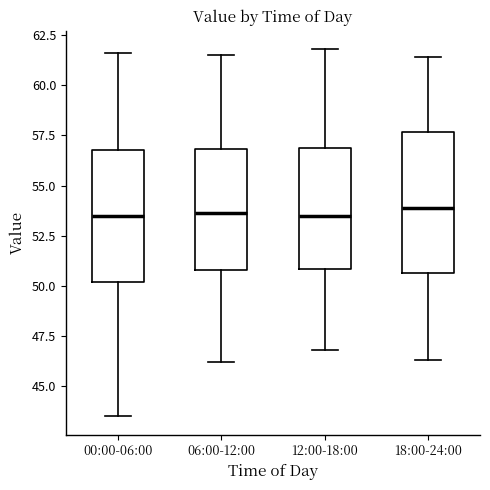

Reading left to right, transcribe this box plot: for each box, give where its median line is, the range the box spans, and where its two whiskers end, as read against the y-axis. The values are not printed on the chart, so give them approximately, as read against the axis.

00:00-06:00: median 53.5, box 50.0 to 57.0, whiskers 43.5 to 61.5
06:00-12:00: median 53.5, box 51.0 to 57.0, whiskers 46.0 to 61.5
12:00-18:00: median 53.5, box 51.0 to 57.0, whiskers 47.0 to 62.0
18:00-24:00: median 54.0, box 50.5 to 57.5, whiskers 46.5 to 61.5